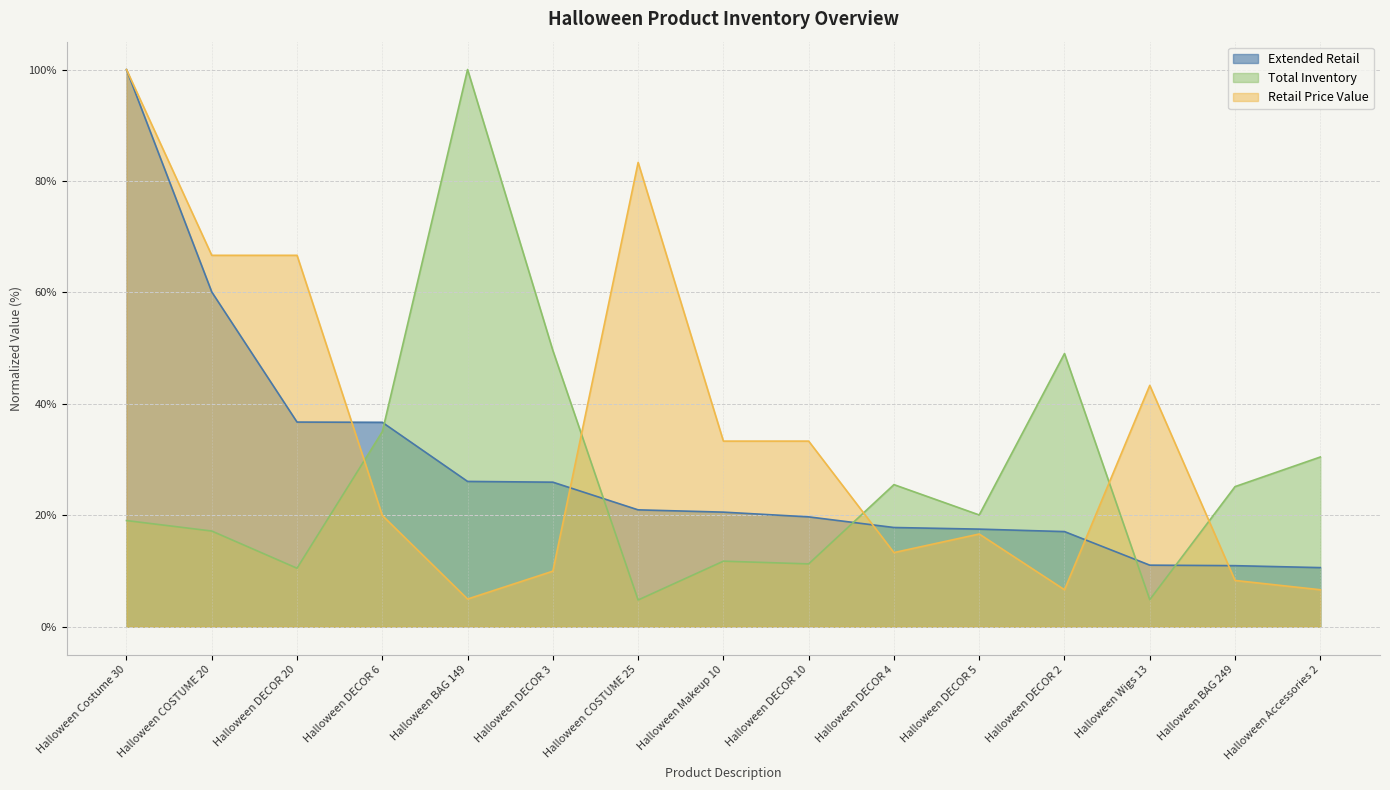

Where do Extended Retail and Retail Price Value first cross each other?

Halloween DECOR 20 and Halloween DECOR 6